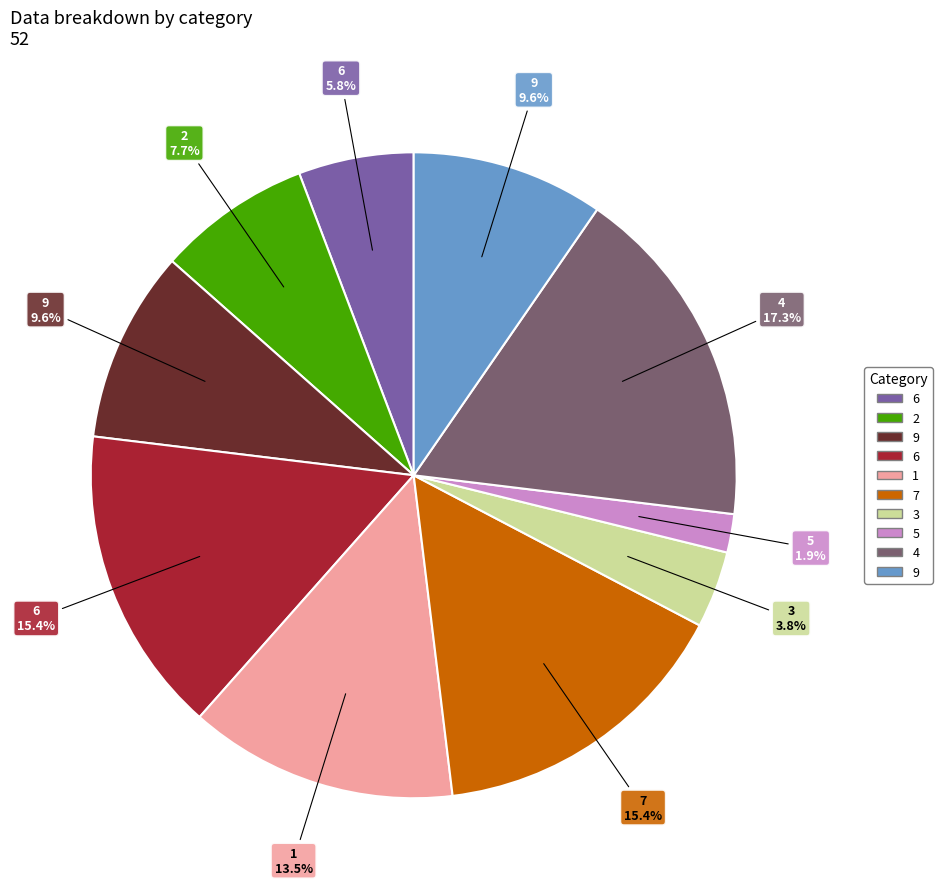

Does any single category account for the majority?

No